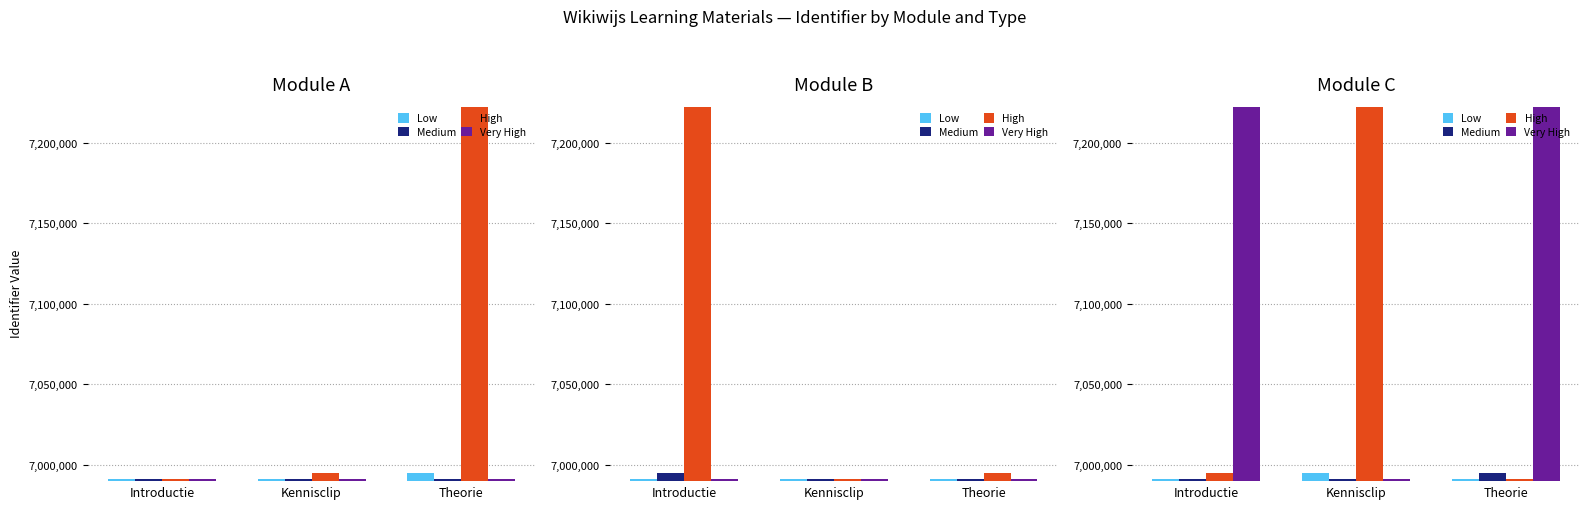

What is the difference between the High values at Theorie and Kennisclip?

231196